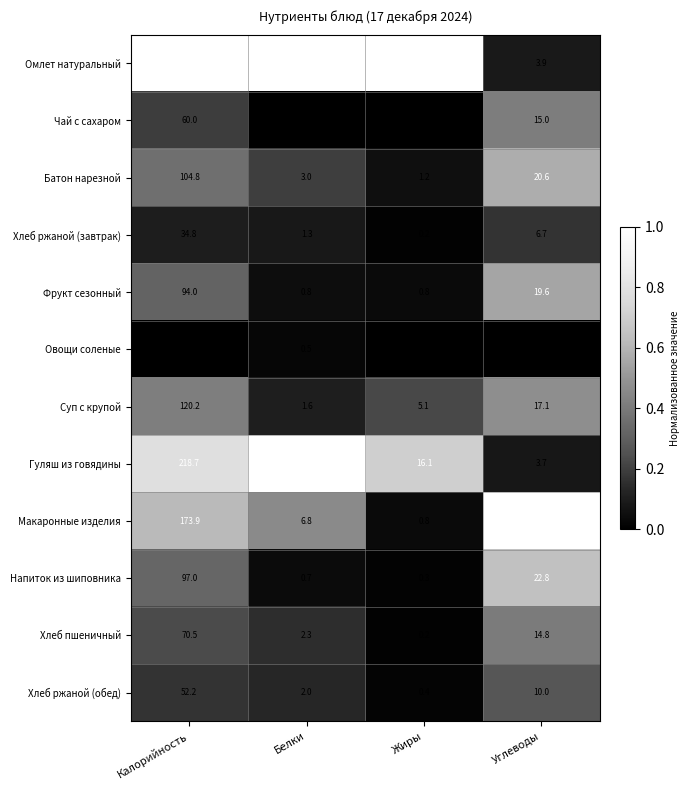

The Макаронные изделия series shows 83.1 at Калорийность. True or false?

False